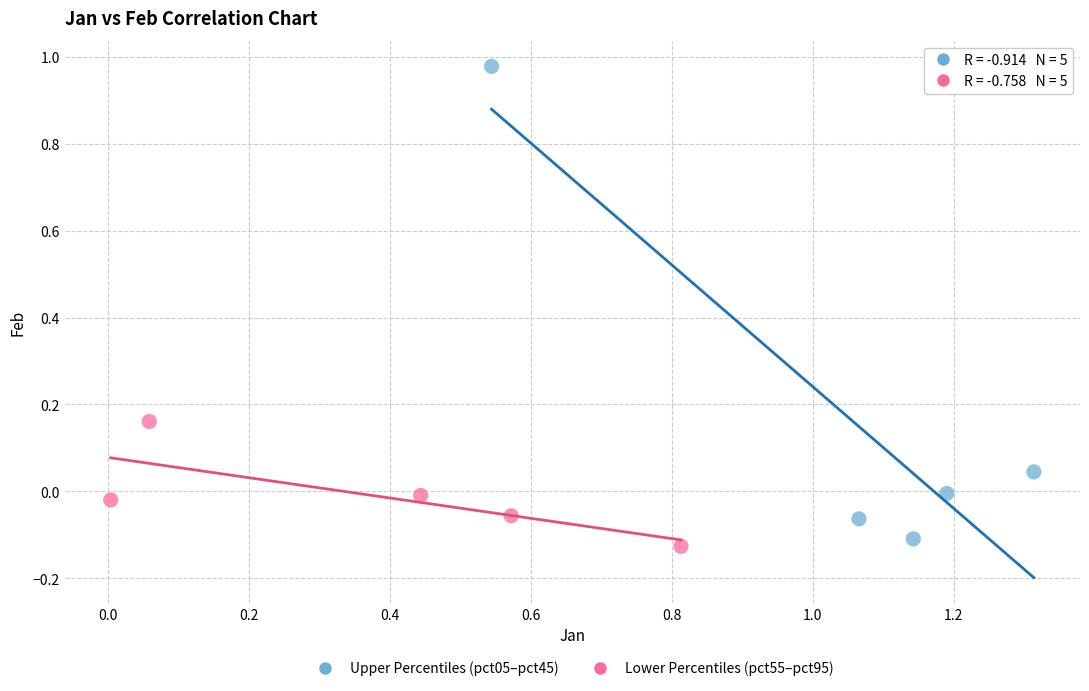

Which series has the widest spread of Y values?

Upper Percentiles (pct05–pct45)